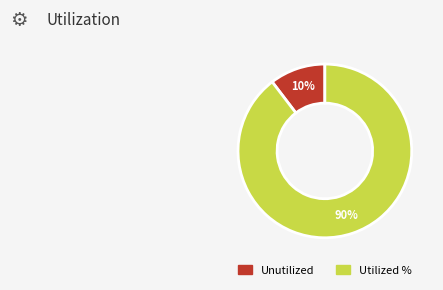

Rank the categories by value from lowest to highest.

Unutilized, Utilized %